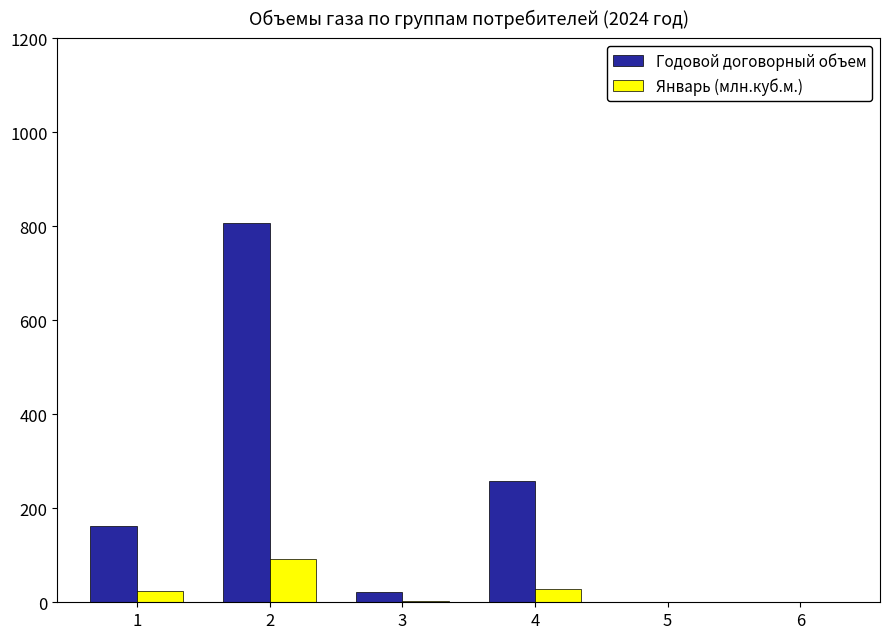

Which series has the widest spread of values?

Годовой договорный объем